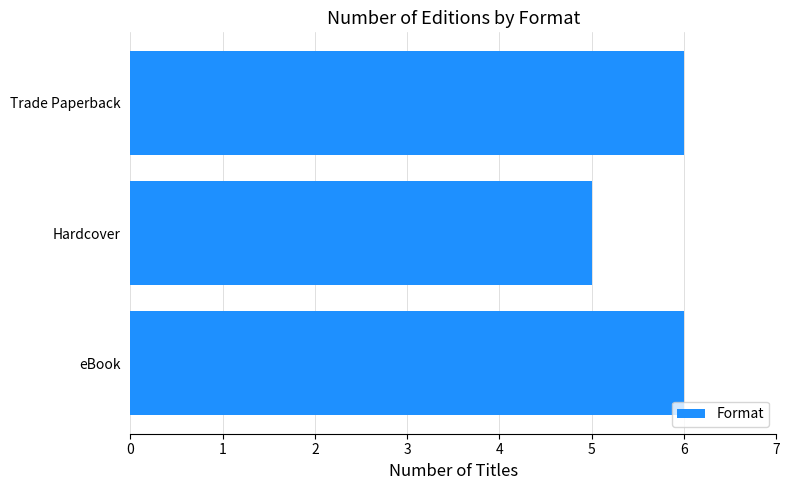

Which category has the lowest value across all series?

Hardcover